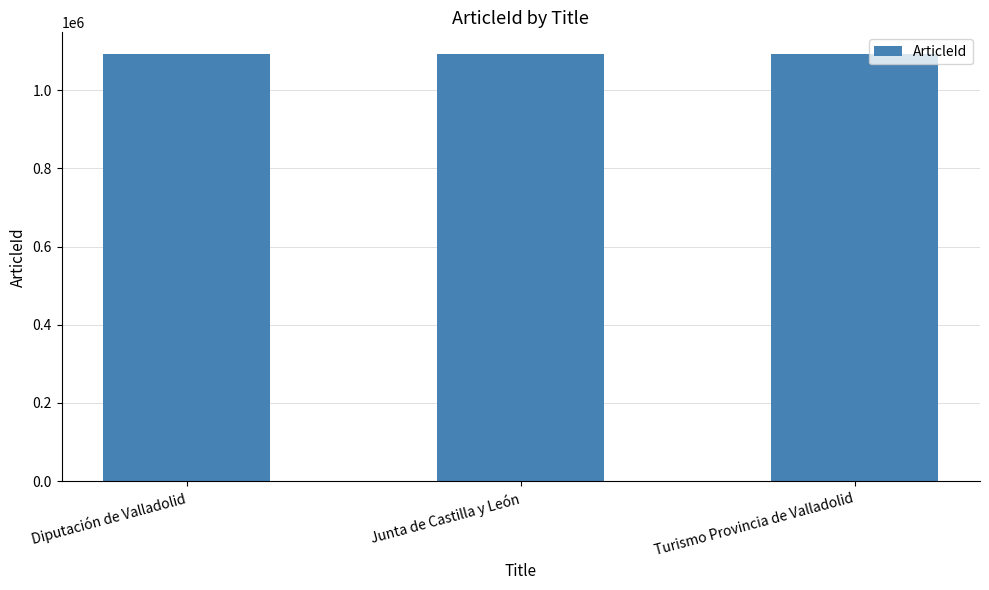

What is the sum of the values at Turismo Provincia de Valladolid and Junta de Castilla y León?

2187302